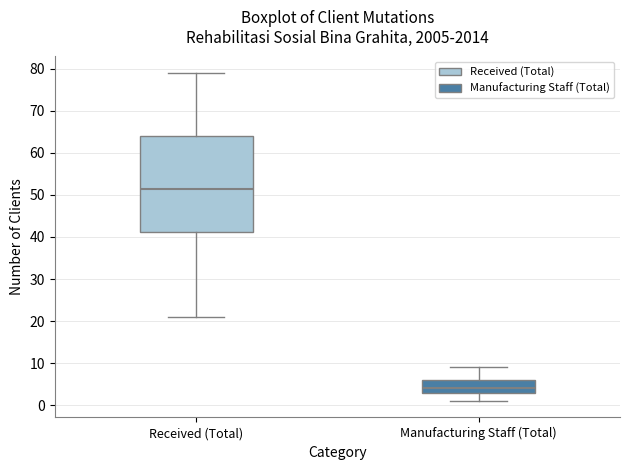

Comparing the boxes themselves (not the whiskers), which one is the tallest?

Received (Total)